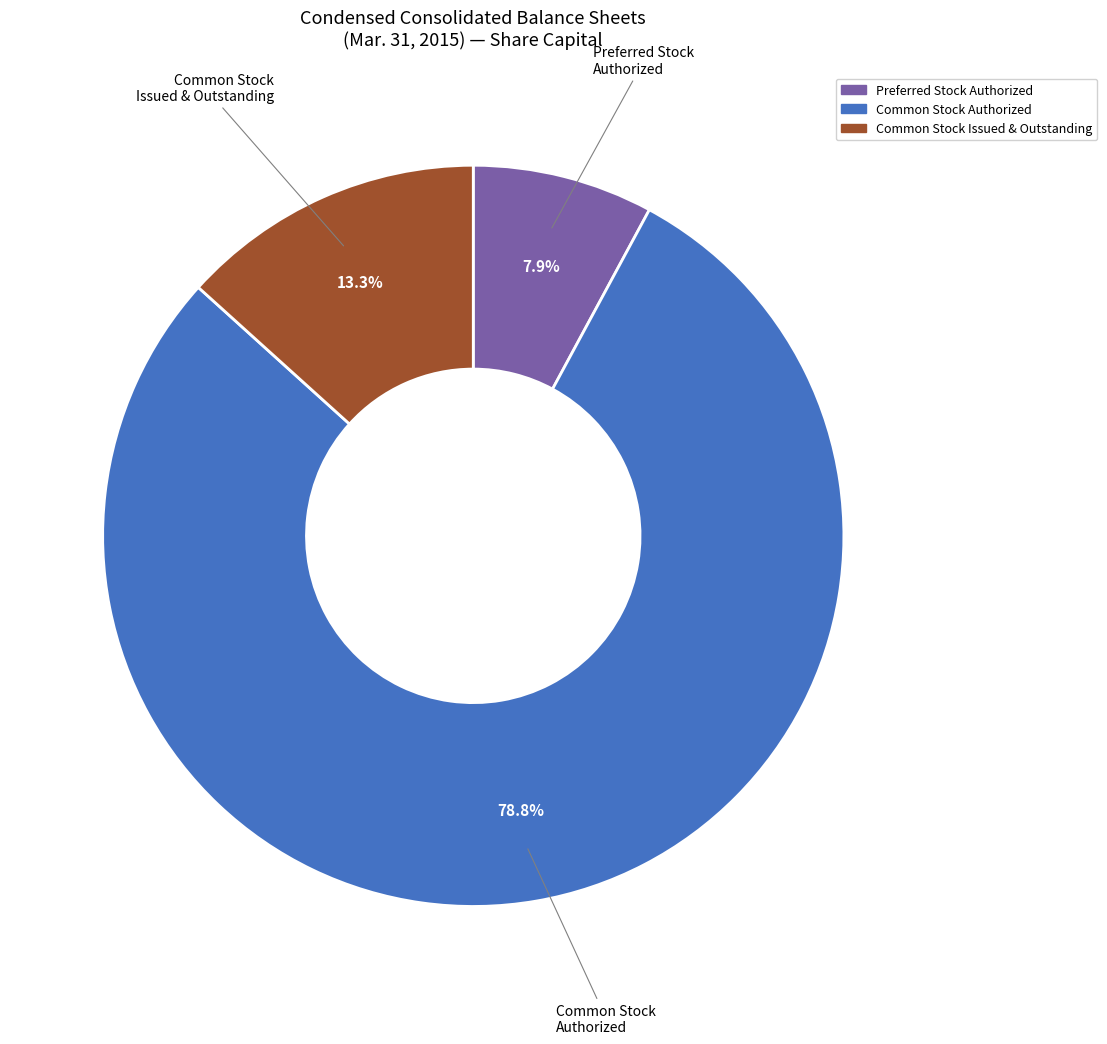

Does any single category account for the majority?

Yes